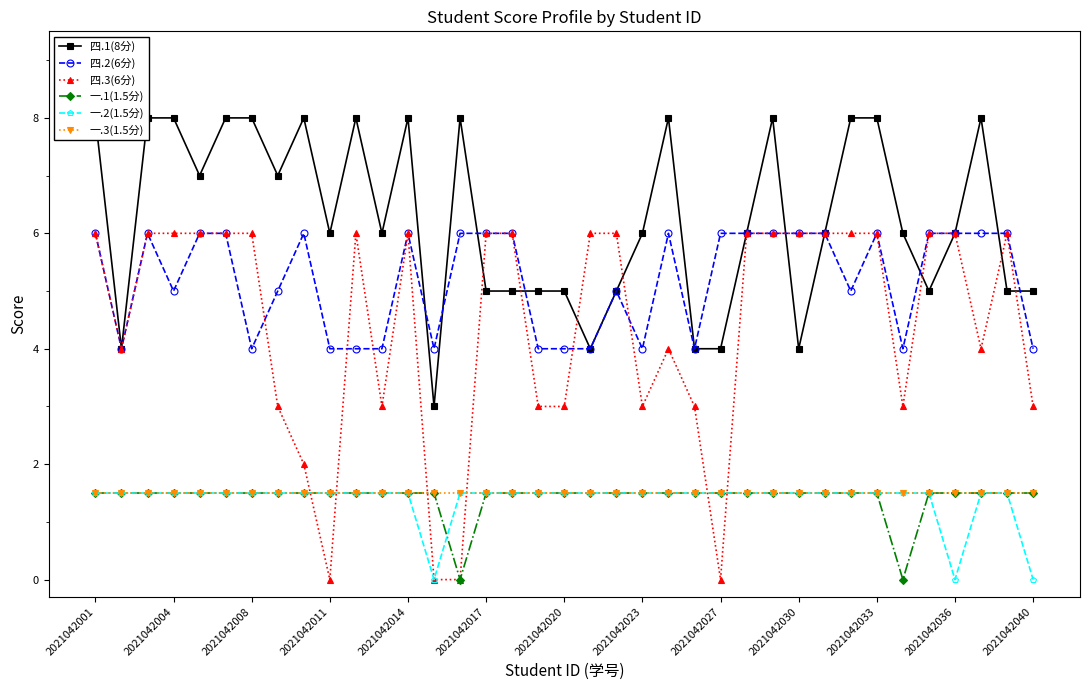

Which series has the largest range (max minus min)?

四.3(6分)